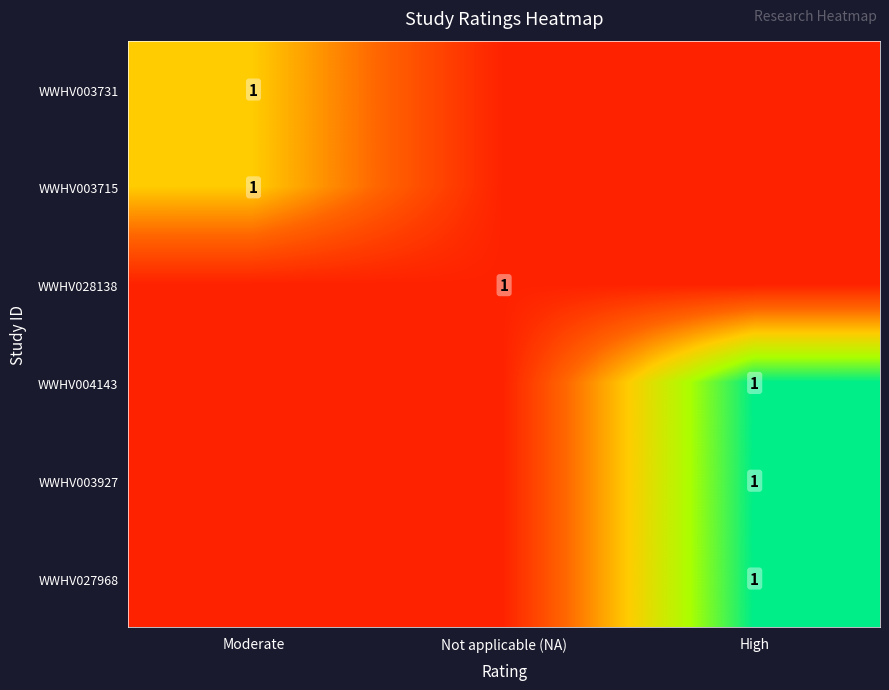

Is it true that WWHV003731 equals 1 at Moderate?

True